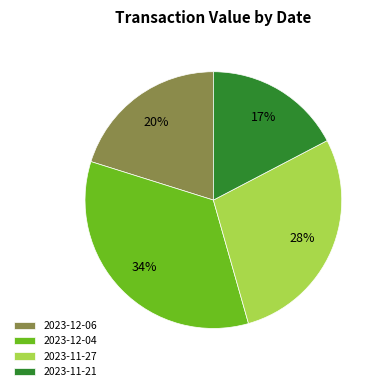

What is the ratio of the value at 2023-11-21 to the value at 2023-11-27?

0.6